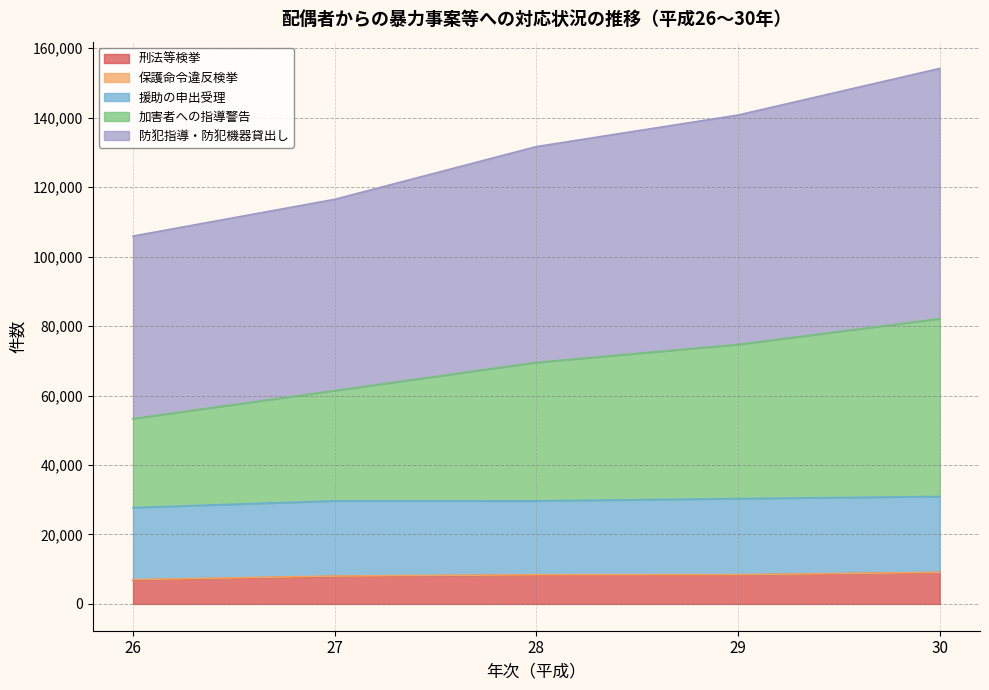

What is the smallest value displayed?

6875